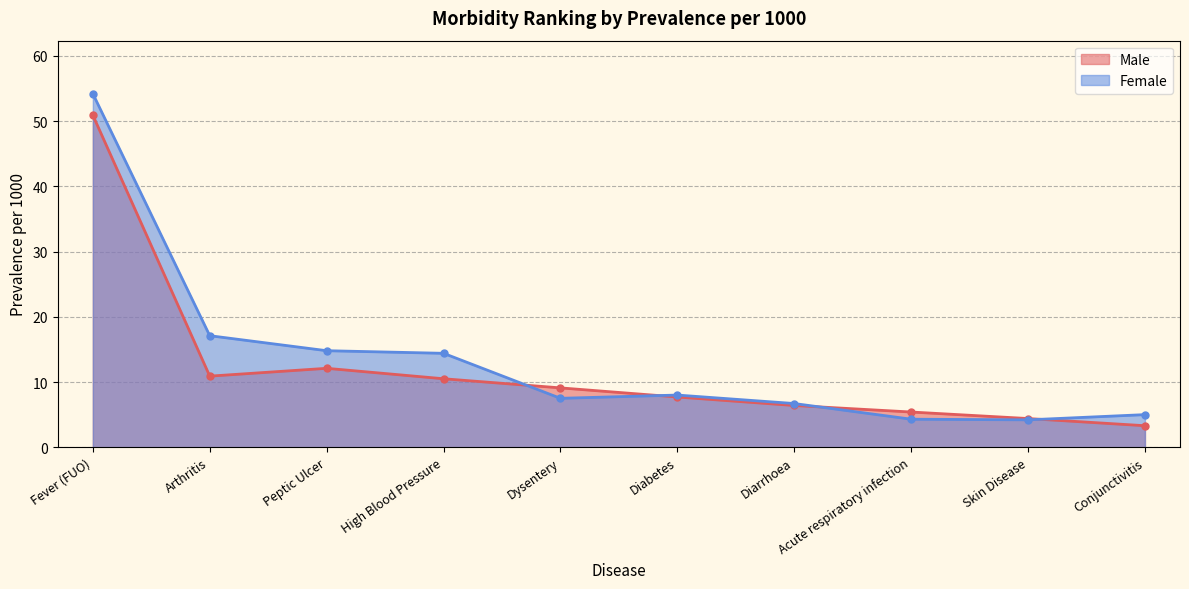

What is the lowest value of the Male series?

3.3